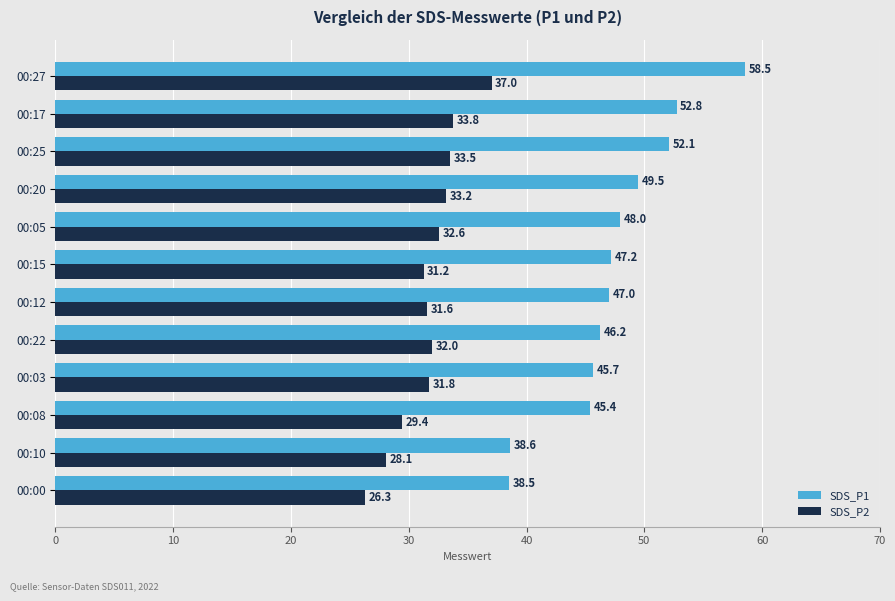

List the series in order of their overall mean, highest first.

SDS_P1, SDS_P2